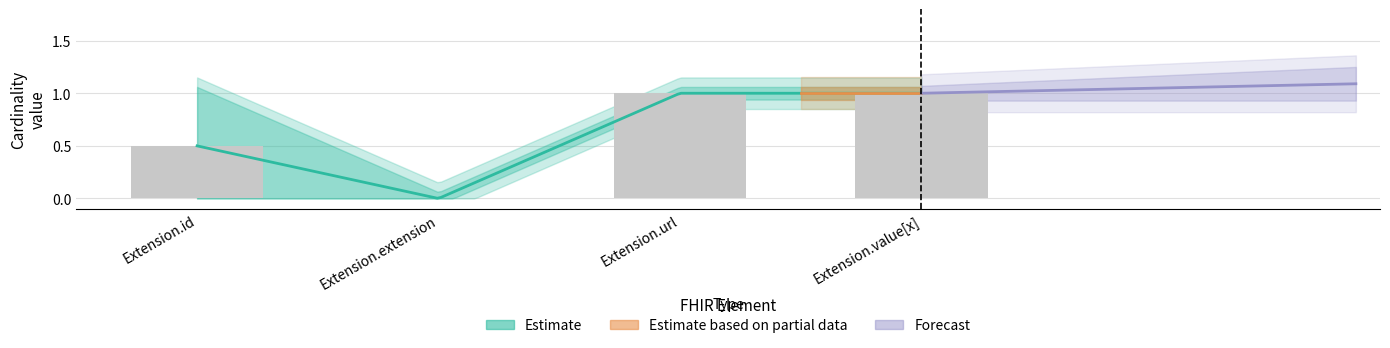

Does the chart contain any negative values?

No